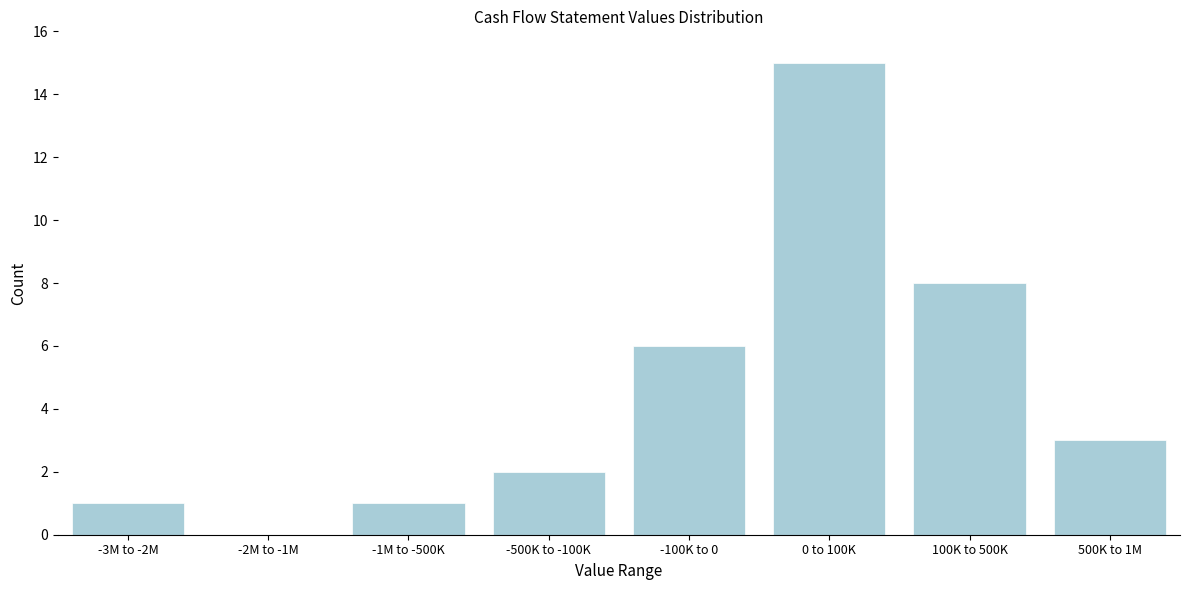

Reading right to left, what are all the values shown in this chart?

500K to 1M=3	100K to 500K=8	0 to 100K=15	-100K to 0=6	-500K to -100K=2	-1M to -500K=1	-2M to -1M=0	-3M to -2M=1